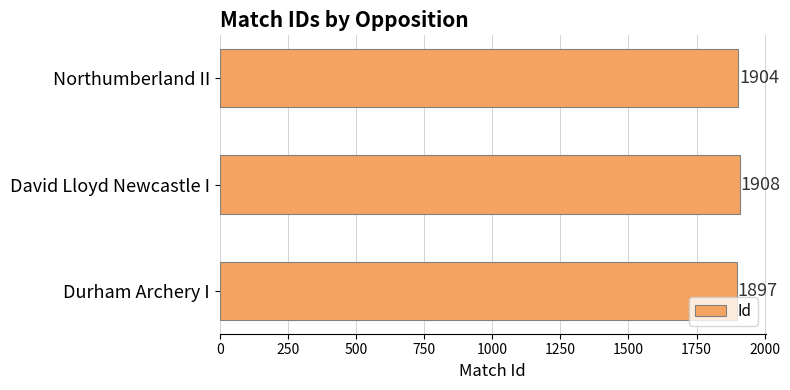

Reading top to bottom, what are all the values shown in this chart?

Northumberland II=1904	David Lloyd Newcastle I=1908	Durham Archery I=1897